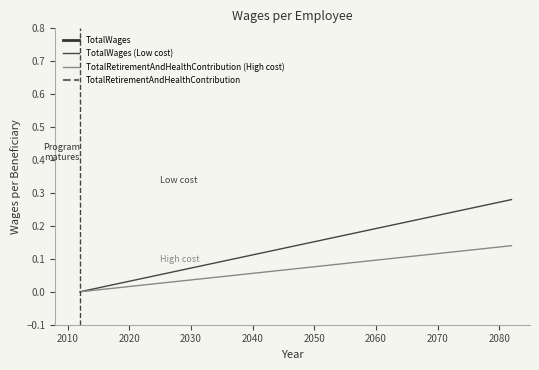

How many data points in TotalRetirementAndHealthContribution (High cost) are above 0?

14